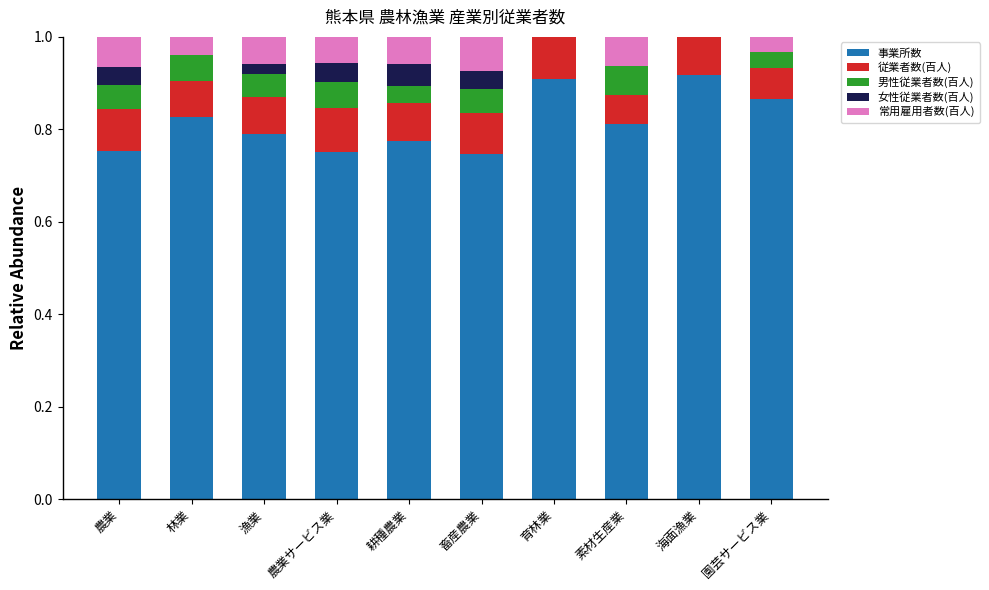

Count the number of categories in the chart.

10